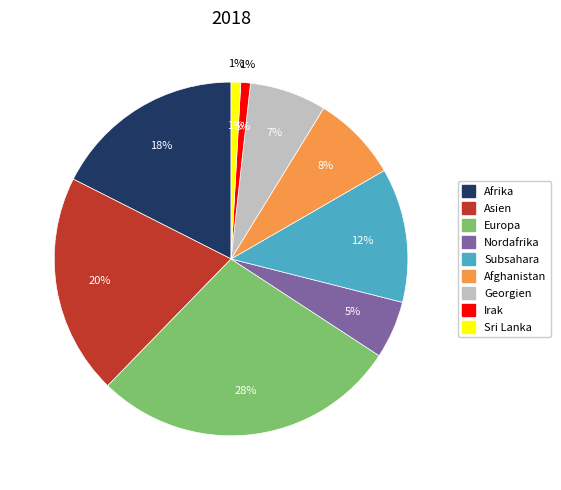

What is the smallest slice in the pie chart?

Irak